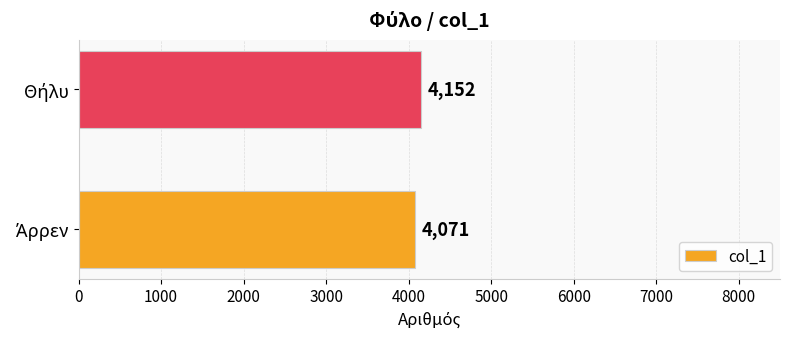

What is the minimum value shown in the chart?

4071